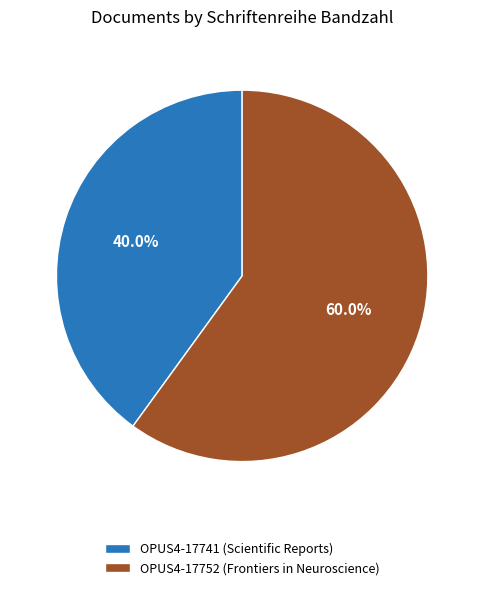

How many slices are in this pie chart?

2